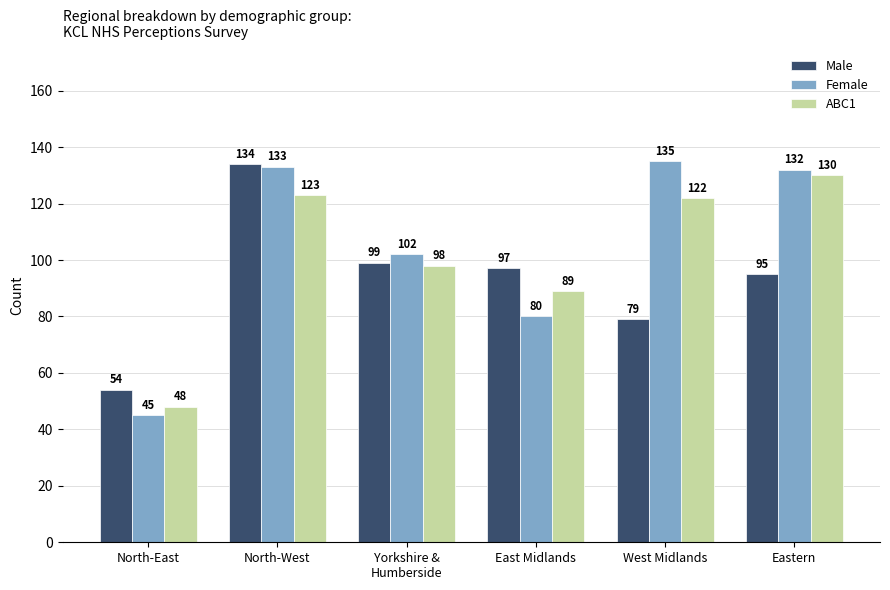

Between East Midlands and Eastern, which series saw the biggest shift?

Female